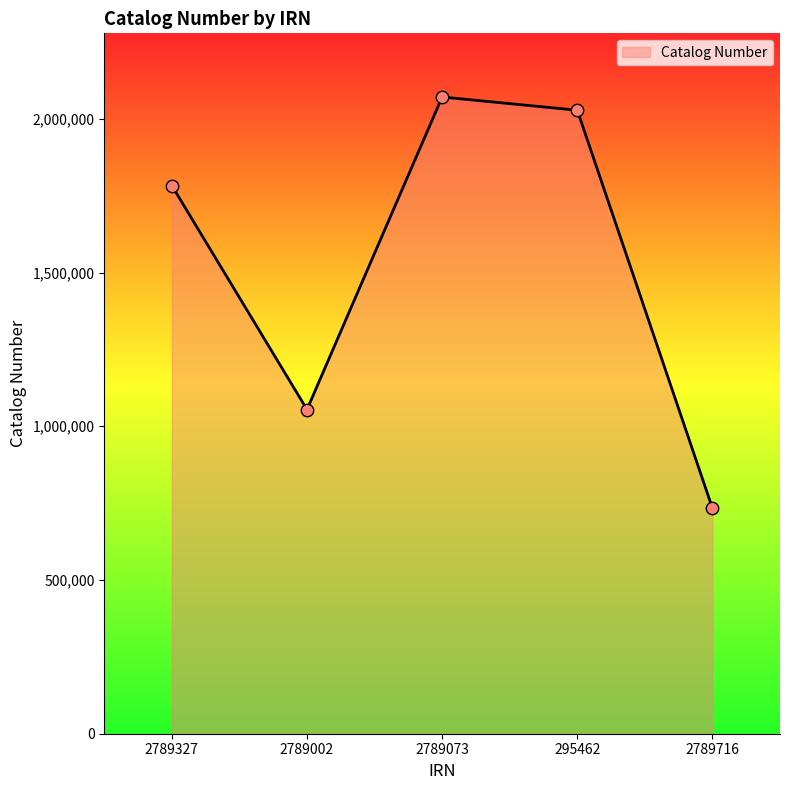

Between 2789073 and 295462, which is larger?

2789073